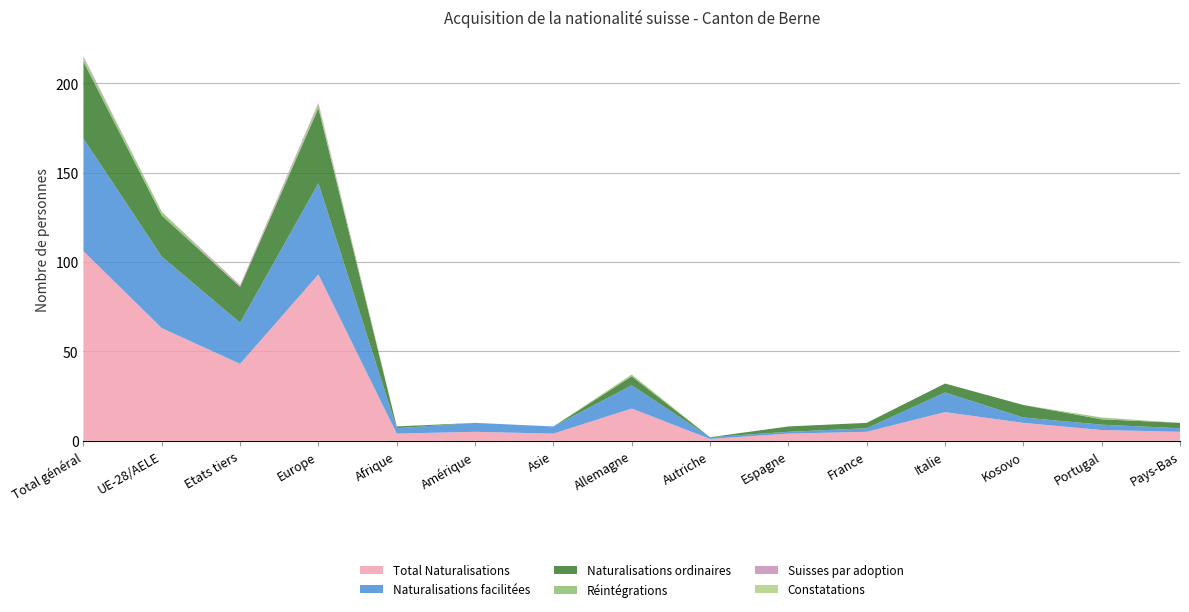

Reading left to right, transcribe all the data shown in this chart.

Total Naturalisations: 106	63	43	93	4	5	4	18	1	4	5	16	10	6	5
Naturalisations facilitées: 63	40	23	51	3	5	4	13	1	1	2	11	3	3	2
Naturalisations ordinaires: 43	23	20	42	1	0	0	5	0	3	3	5	7	3	3
Réintégrations: 2	2	0	2	0	0	0	1	0	0	0	0	0	1	0
Suisses par adoption: 1	0	1	1	0	0	0	0	0	0	0	0	0	0	0
Constatations: 0	0	0	0	0	0	0	0	0	0	0	0	0	0	0